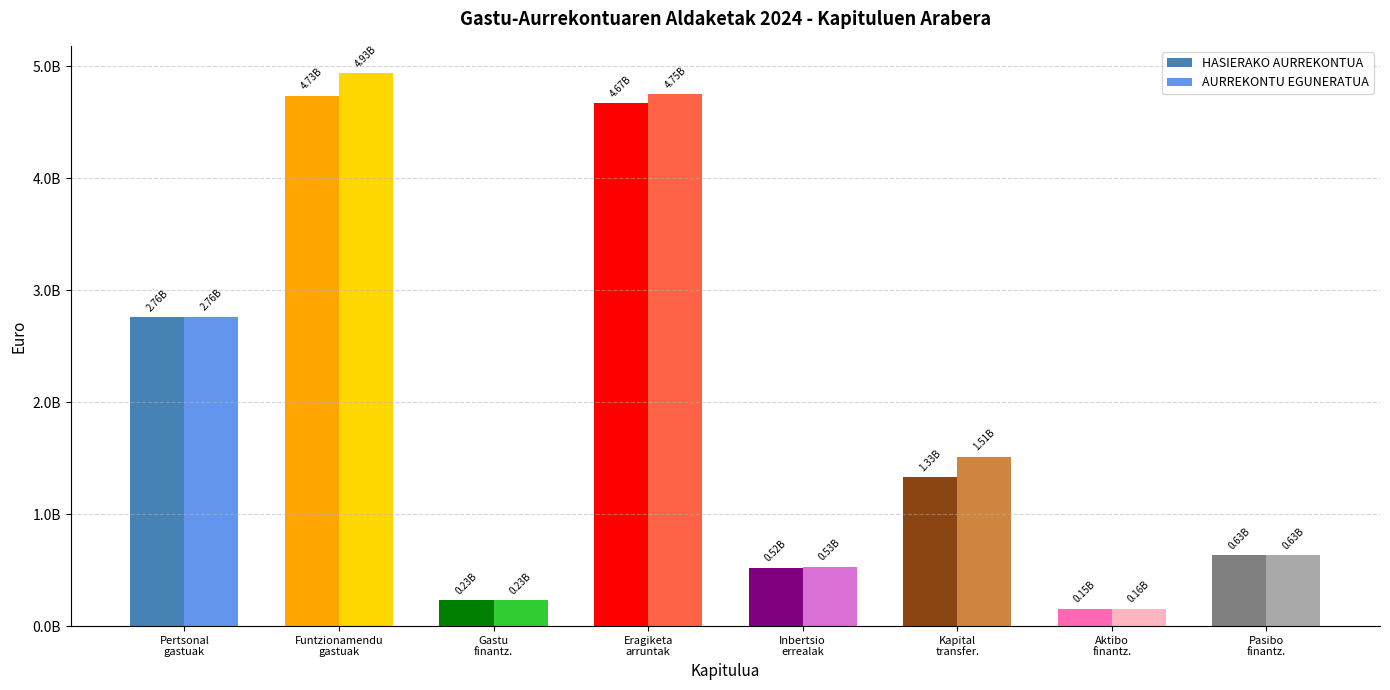

Is the value of AURREKONTU EGUNERATUA at Aktibo
finantz. greater than the value of HASIERAKO AURREKONTUA at Eragiketa
arruntak?

No